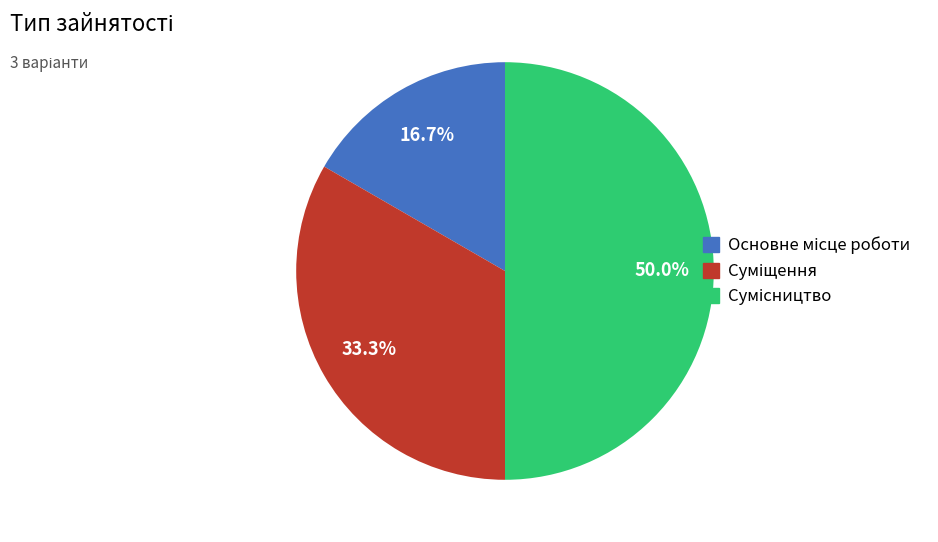

Do Сумісництво and Суміщення together represent more than half of the pie?

Yes